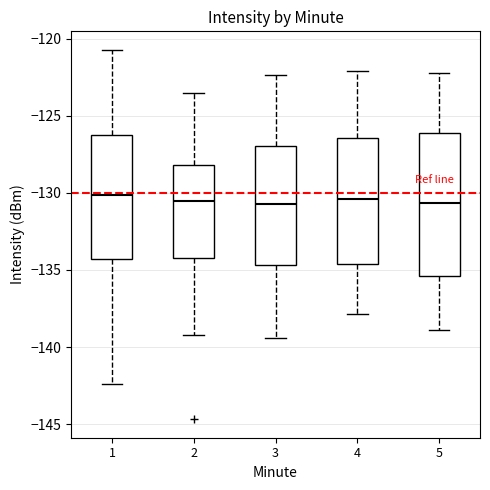

Reading left to right, read every box against the y-axis: the position of its median line, the range the box covers, and the ends of its whiskers. The values are not printed on the chart, so give them approximately, as read against the axis.

1: median -130.0, box -134.5 to -126.0, whiskers -142.5 to -120.5
2: median -130.5, box -134.0 to -128.0, whiskers -139.0 to -123.5
3: median -130.5, box -134.5 to -127.0, whiskers -139.5 to -122.5
4: median -130.5, box -134.5 to -126.5, whiskers -138.0 to -122.0
5: median -130.5, box -135.5 to -126.0, whiskers -139.0 to -122.0